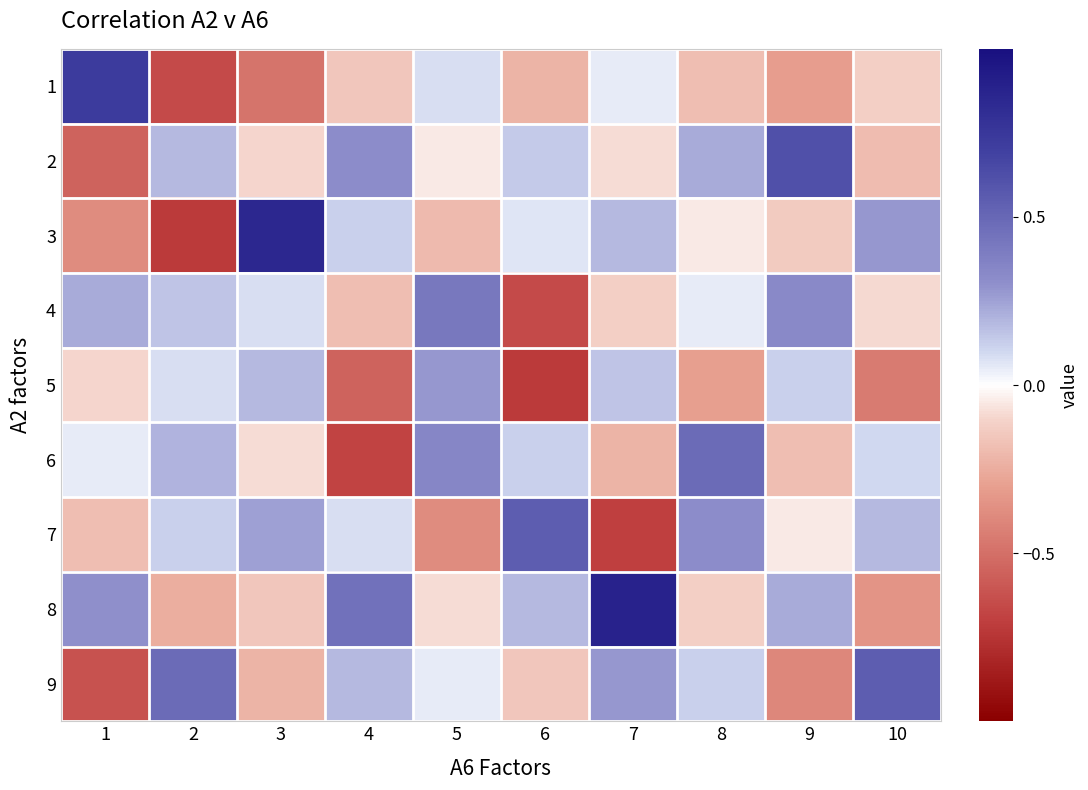

At which category is the sum across all series the highest?

8